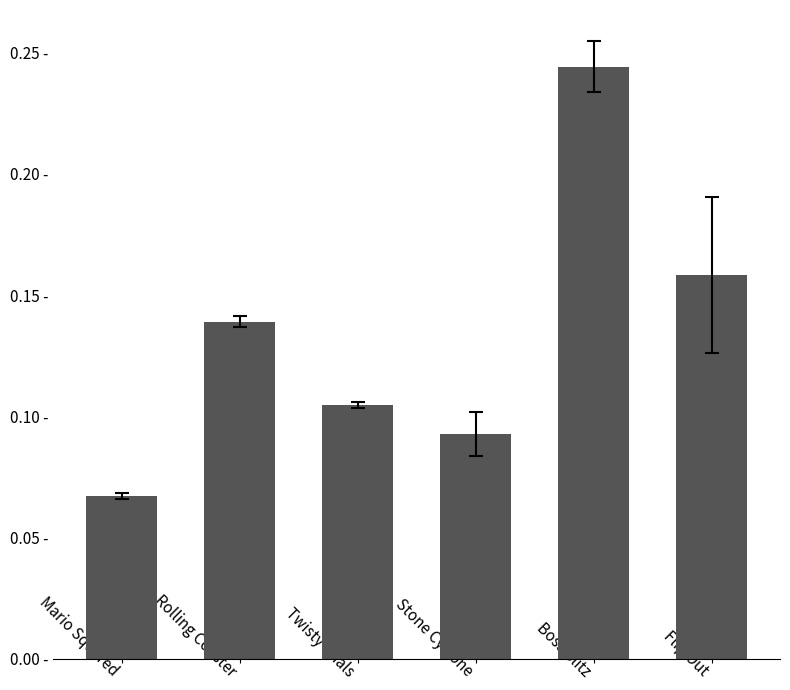

Does the chart contain any negative values?

No